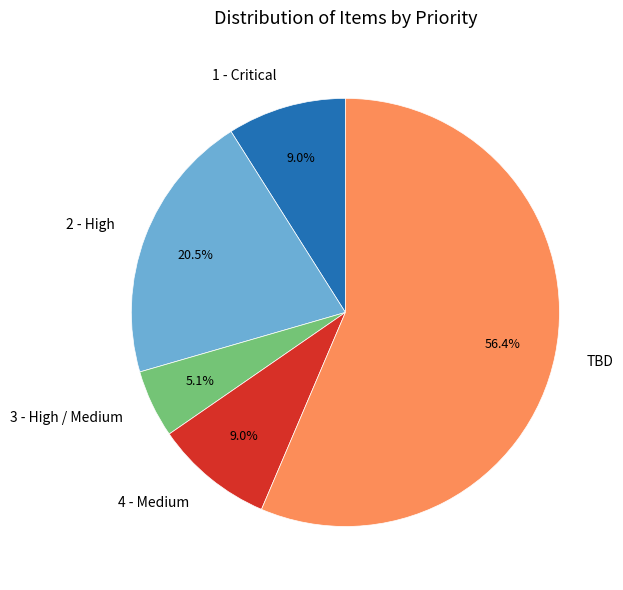

What is the largest slice in the pie chart?

TBD